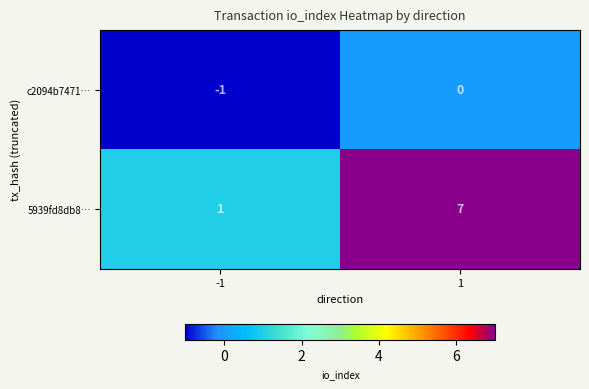

What is the approximate value of 5939fd8db8… at 1?

7